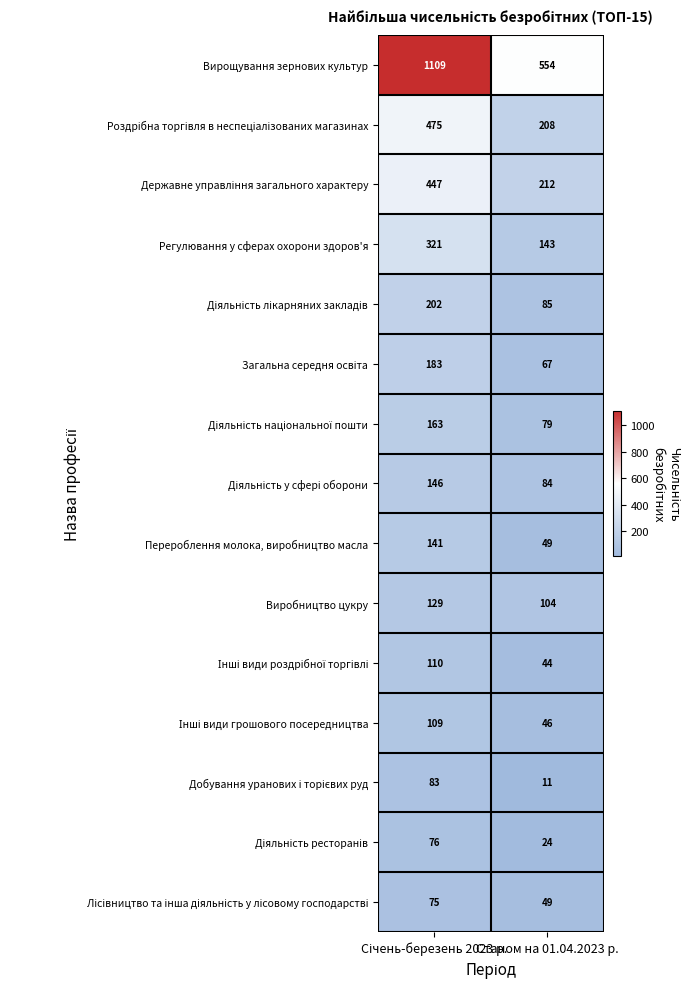

What is the minimum value shown in the chart?

11